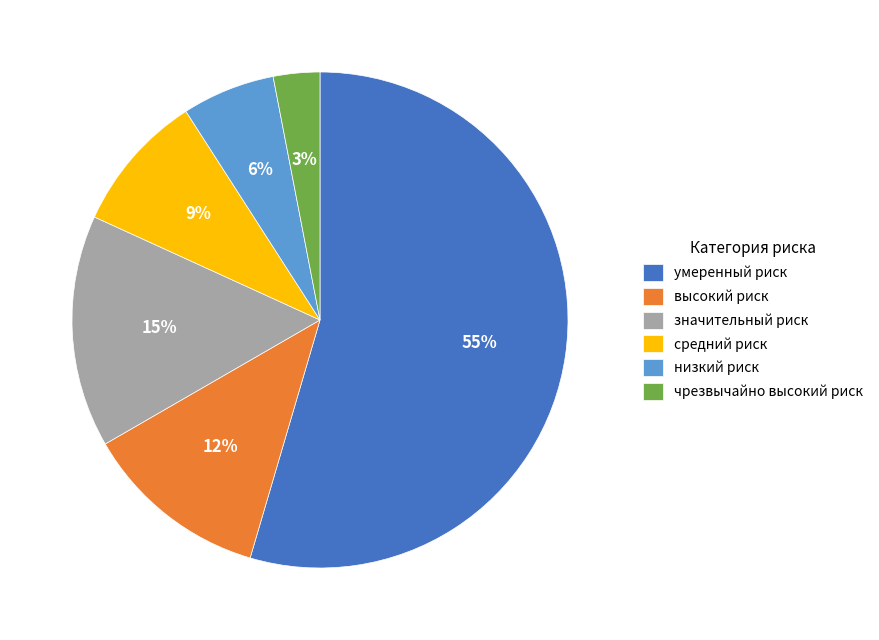

Count the number of slices in the pie.

6